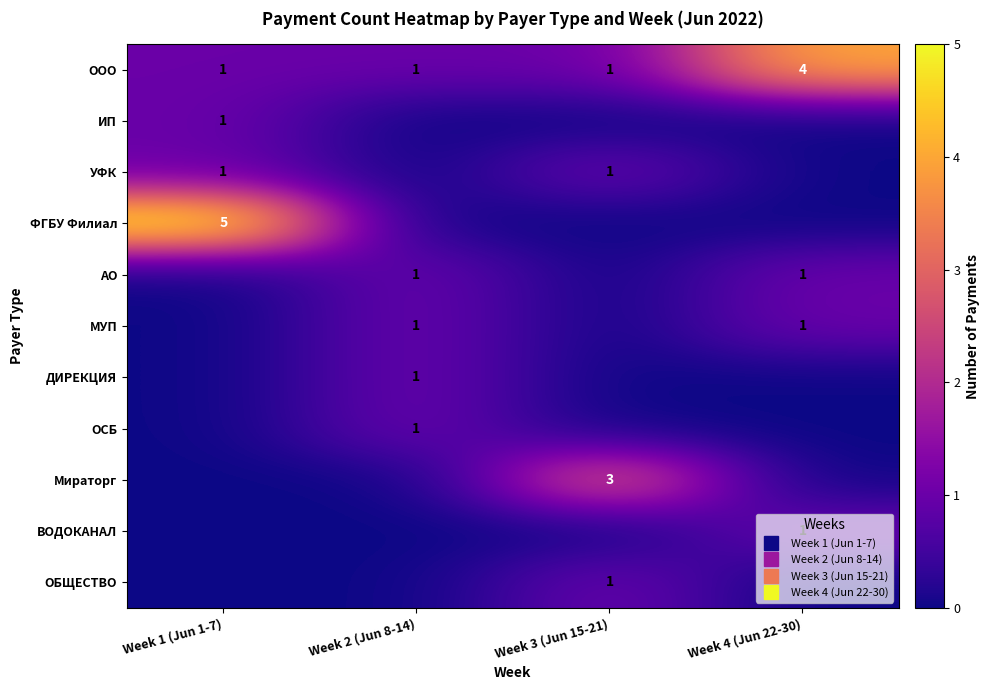

Rank the series by their maximum value, from lowest to highest.

ИП, УФК, АО, МУП, ДИРЕКЦИЯ, ОСБ, ВОДОКАНАЛ, ОБЩЕСТВО, Мираторг, ООО, ФГБУ Филиал